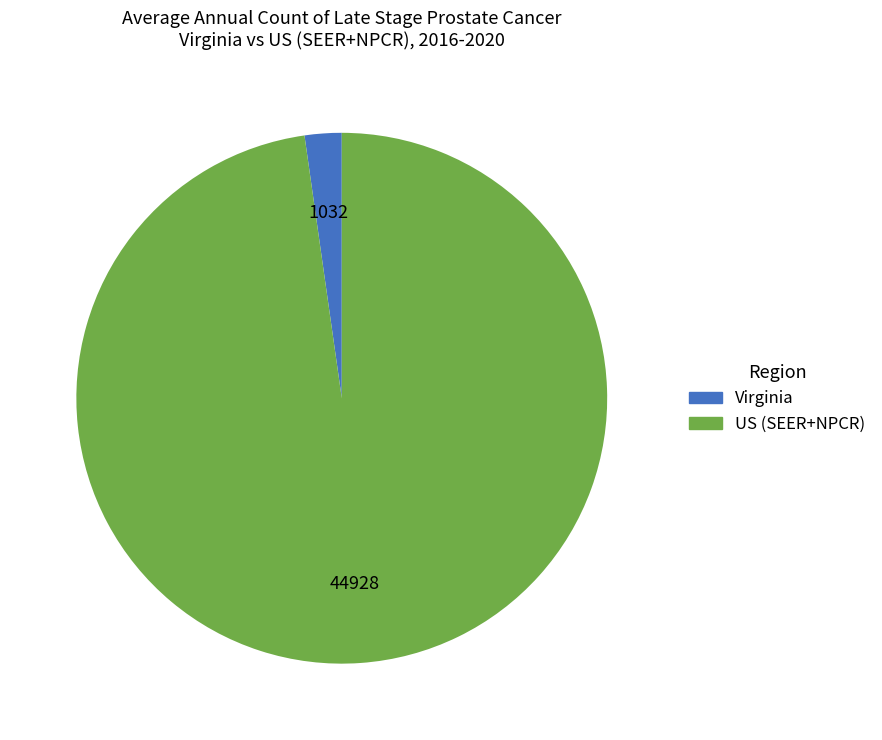

True or false: Virginia accounts for 17% of the total.

False